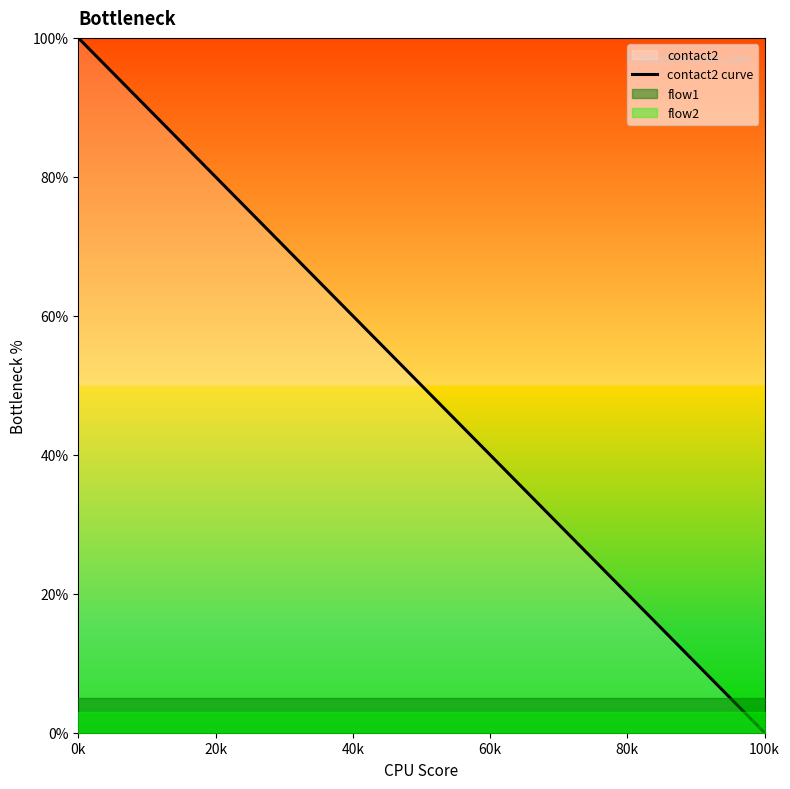

Where does the data first go above 50?

0k